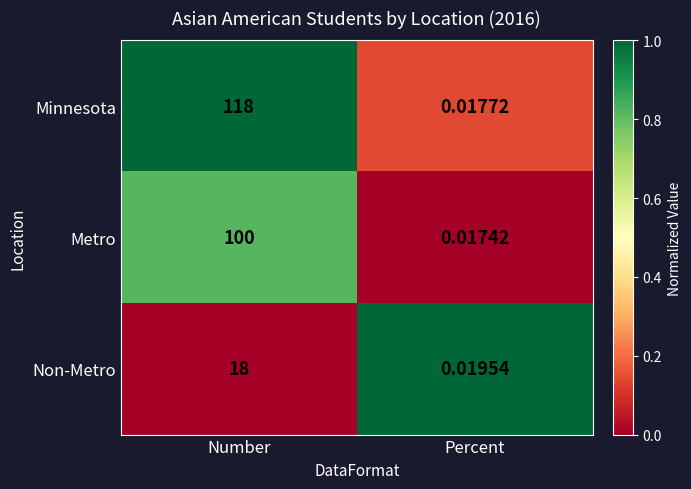

At which category does the chart reach its peak across all series?

Number